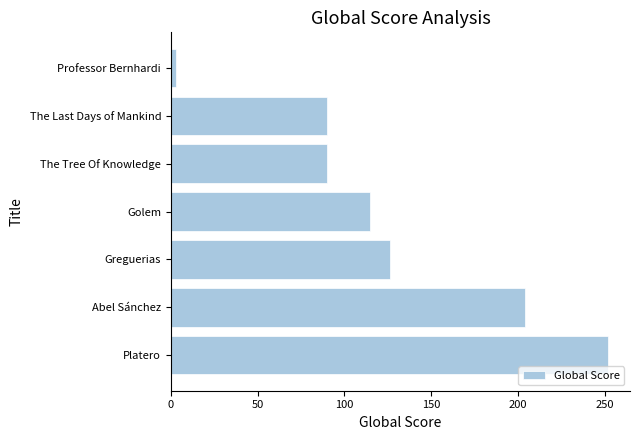

Does the chart contain stacked bars?

No